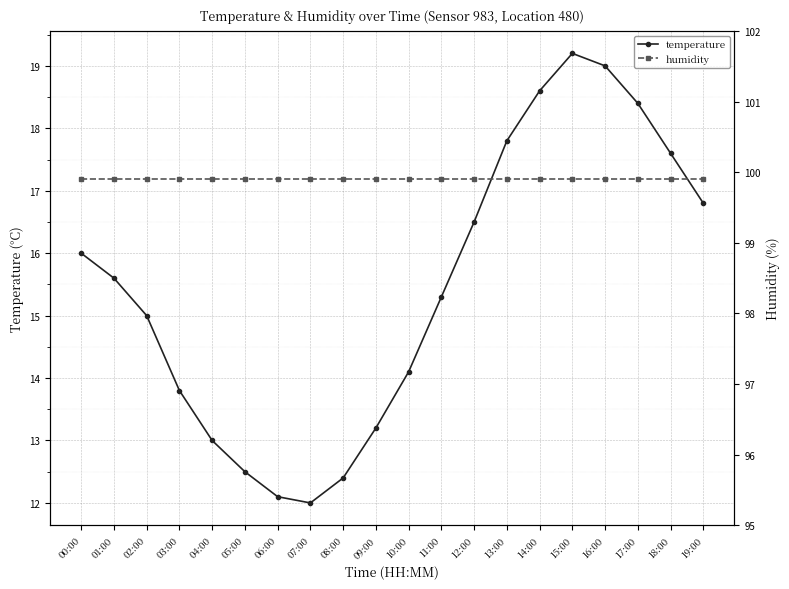

True or false: humidity and temperature cross at least once.

False